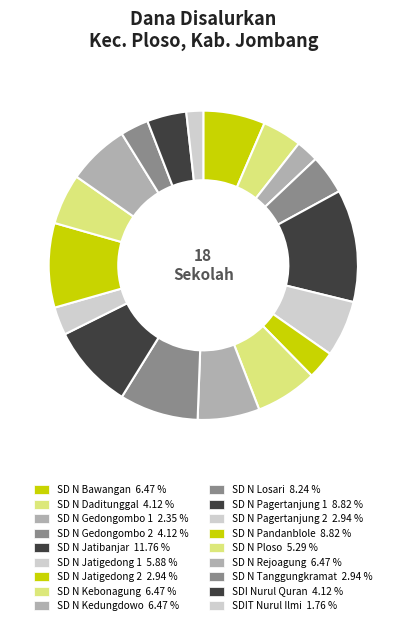

Which slice is the largest?

SD NEGERI JATIBANJAR